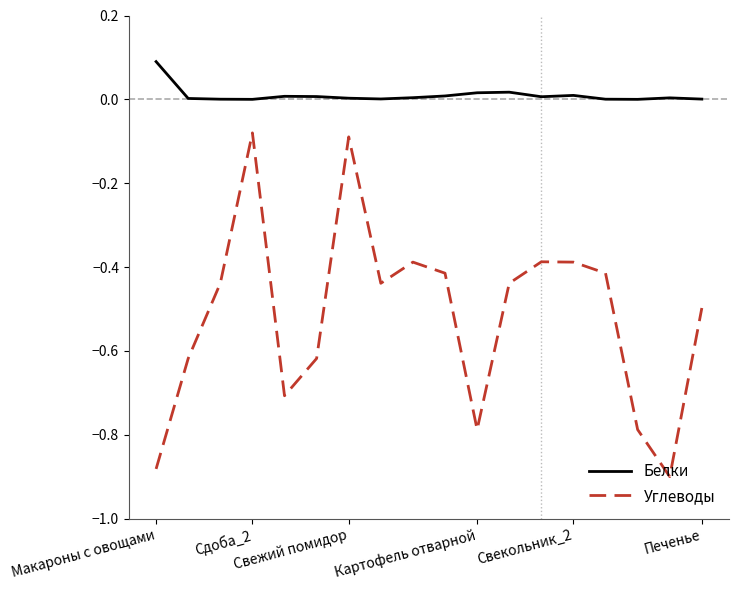

Rank the series by their average value, from lowest to highest.

Углеводы, Белки